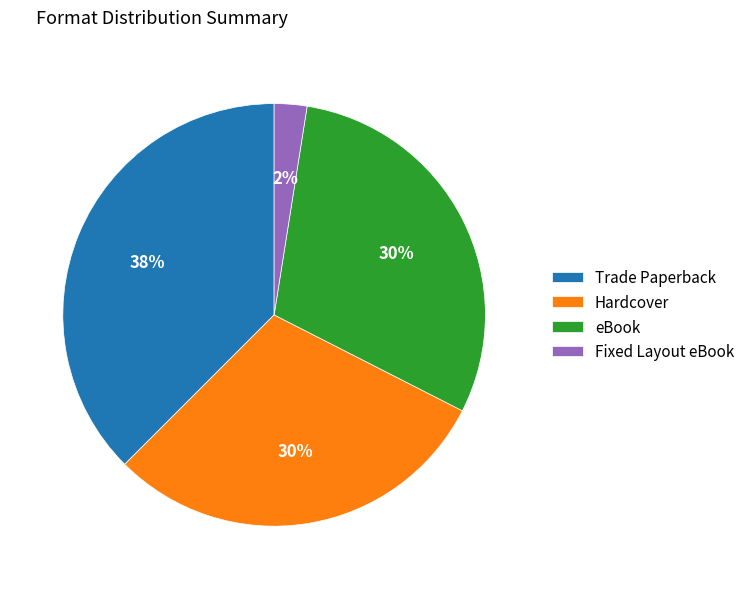

How many slices are in this pie chart?

4